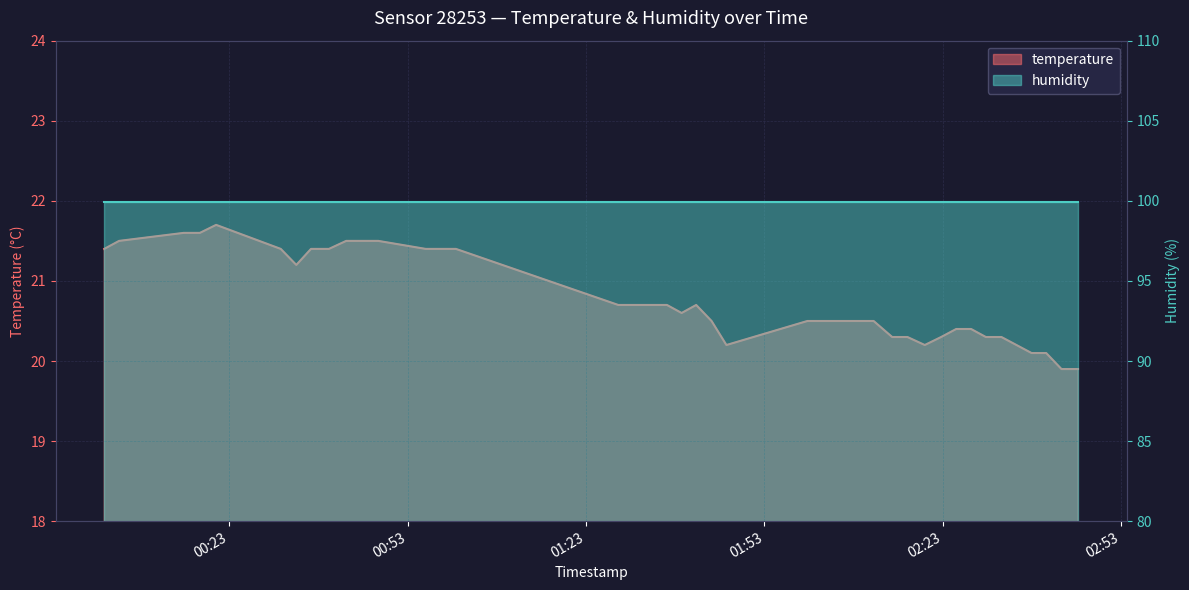

How many points are higher than both their immediate neighbors (excluding endpoints)?

2